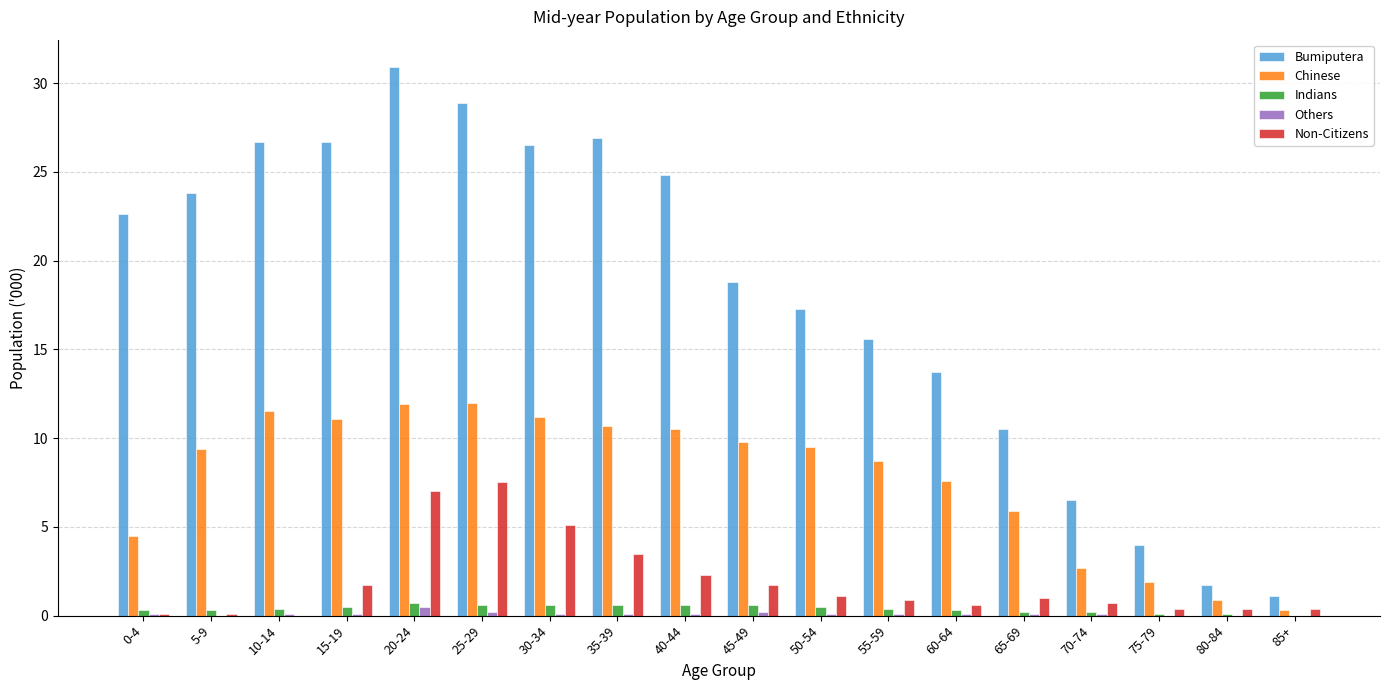

What is the sum of all Bumiputera values?

327.0